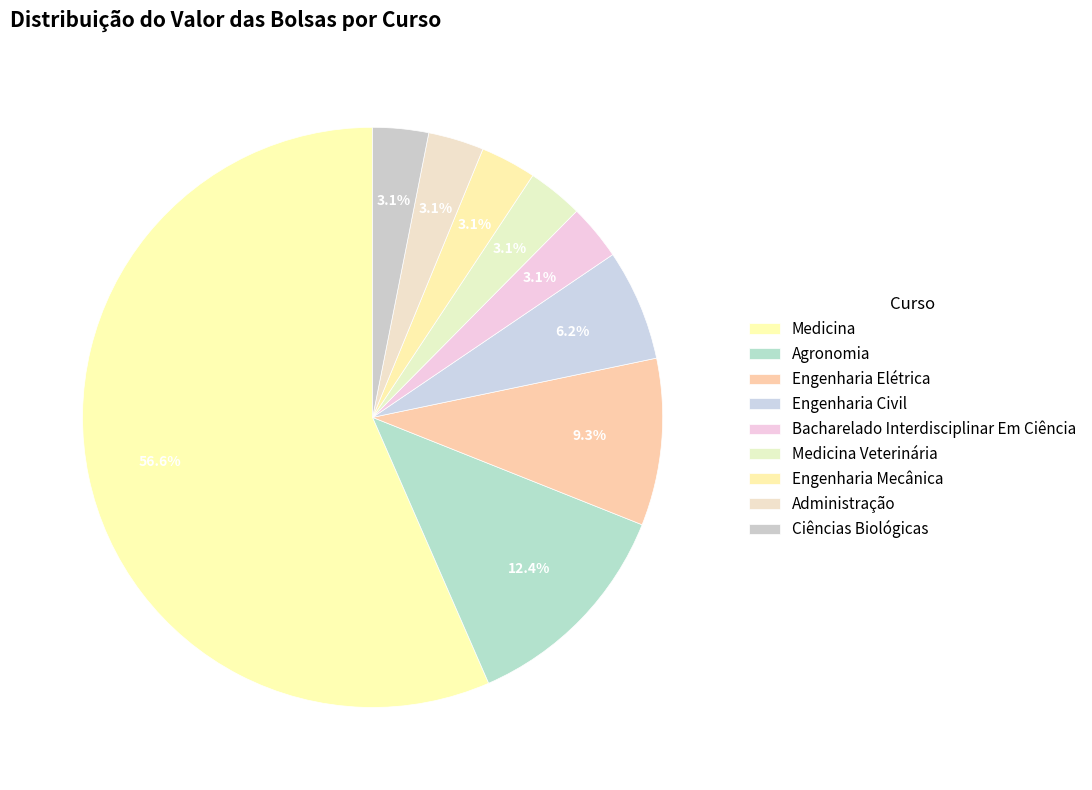

How many segments does this pie chart have?

9